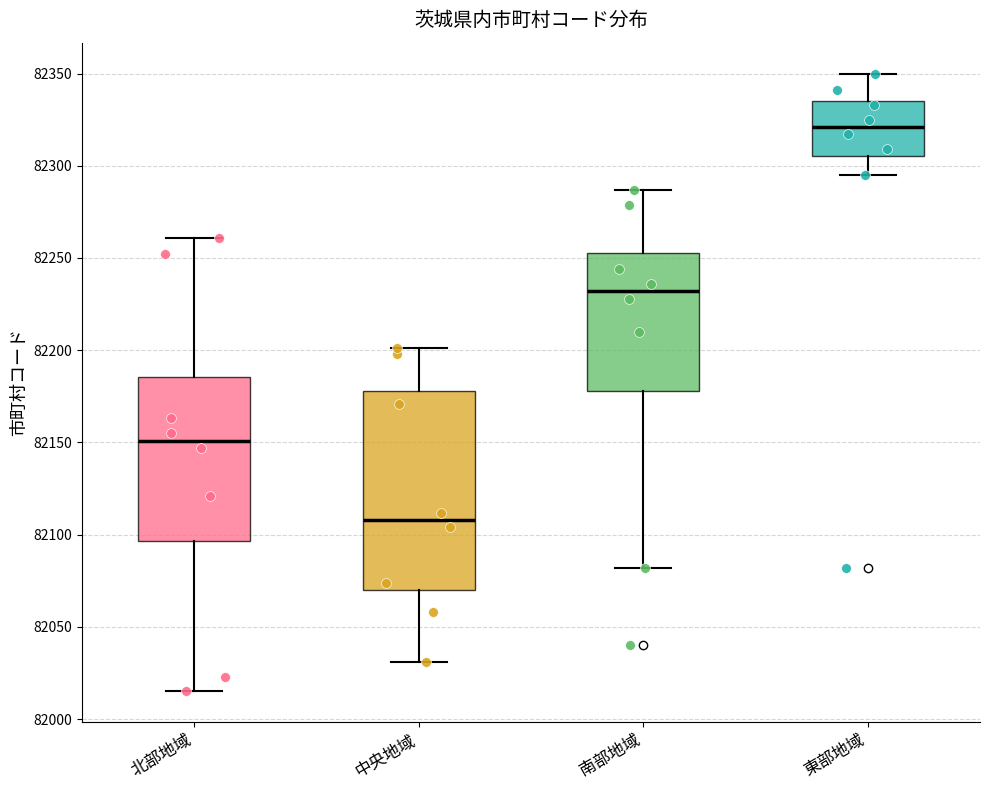

Which box's median line is the lowest?

中央地域